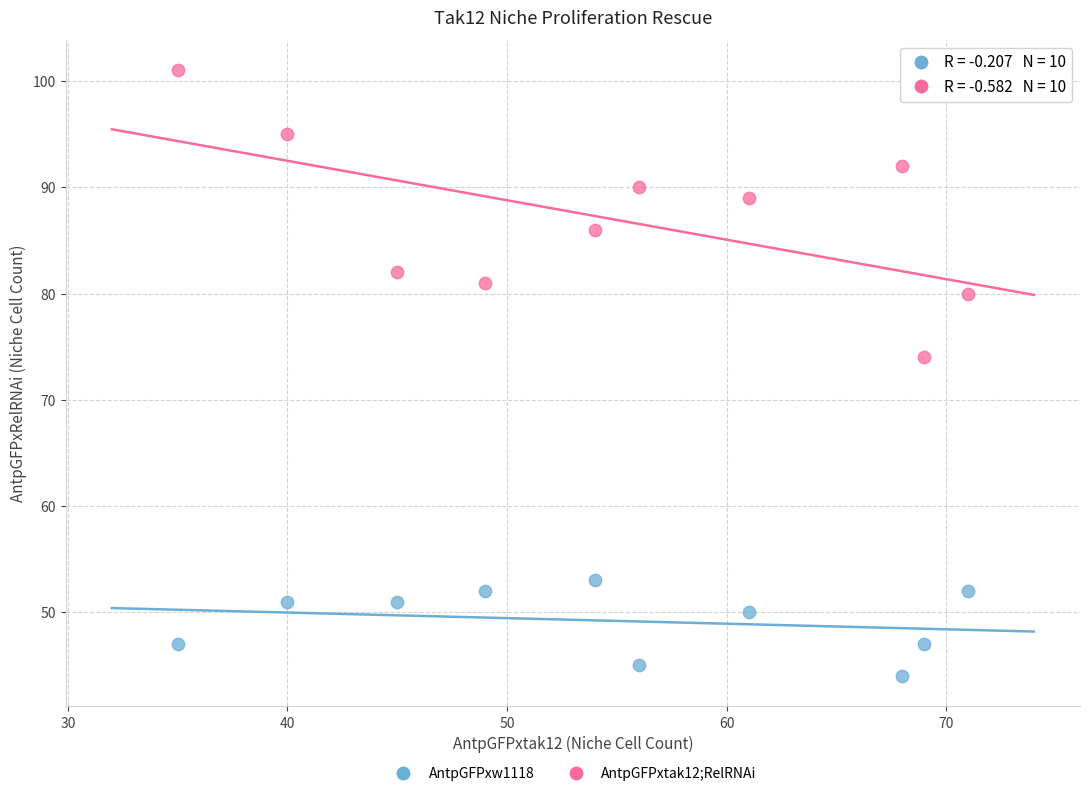

Which series contains the lowest Y value?

AntpGFPxw1118